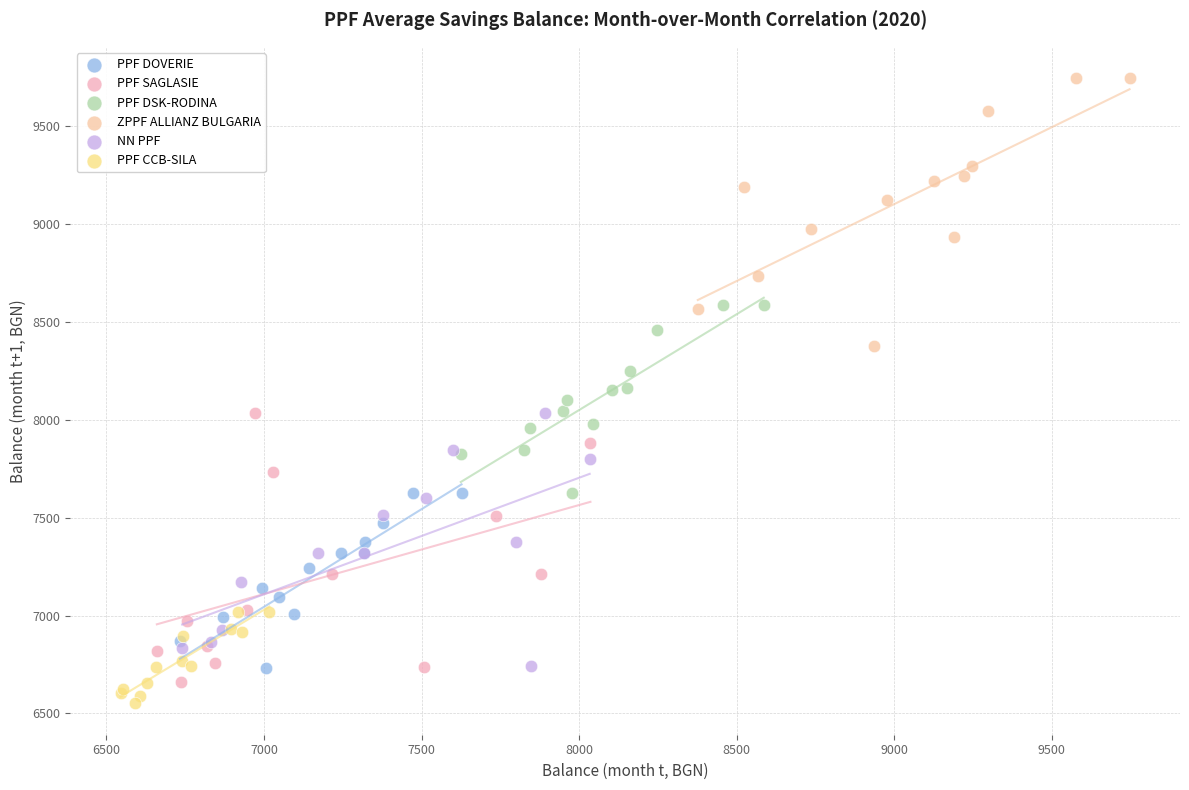

Which series contains the highest Y value?

ZPPF ALLIANZ BULGARIA